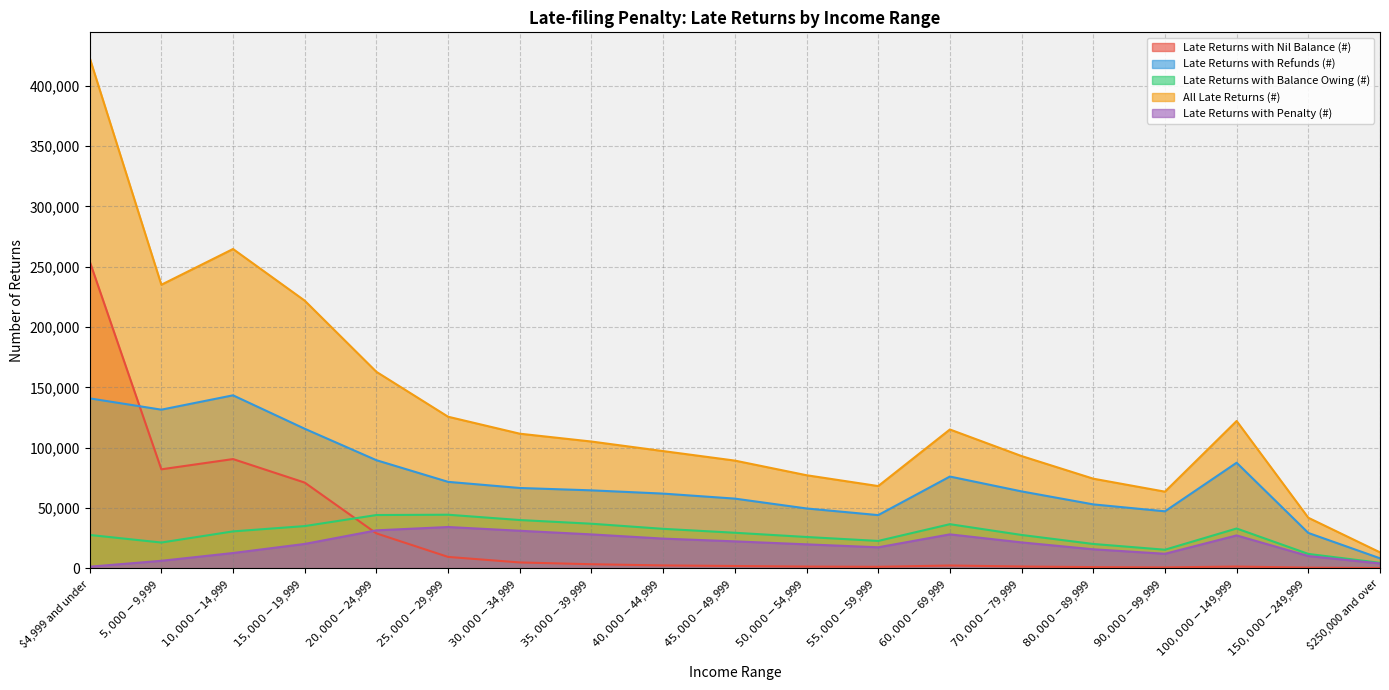

Which category has the highest value across all series?

$4,999 and under